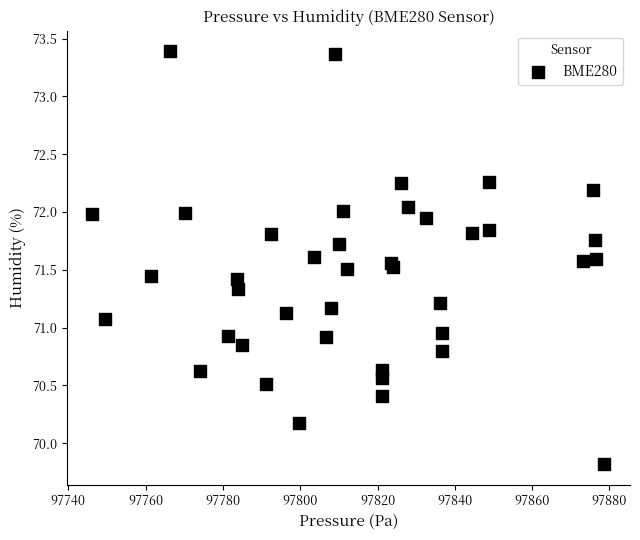

What is the range of X values (max minus min)?

132.4